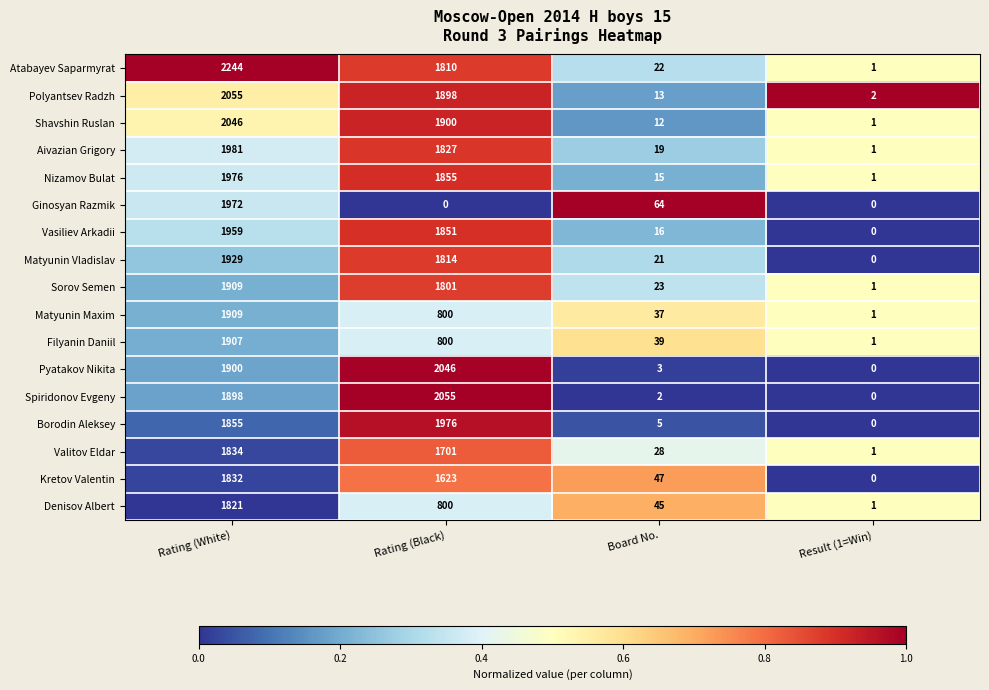

What is the difference between the maximum and second lowest values in the Spiridonov Evgeny series?

2053